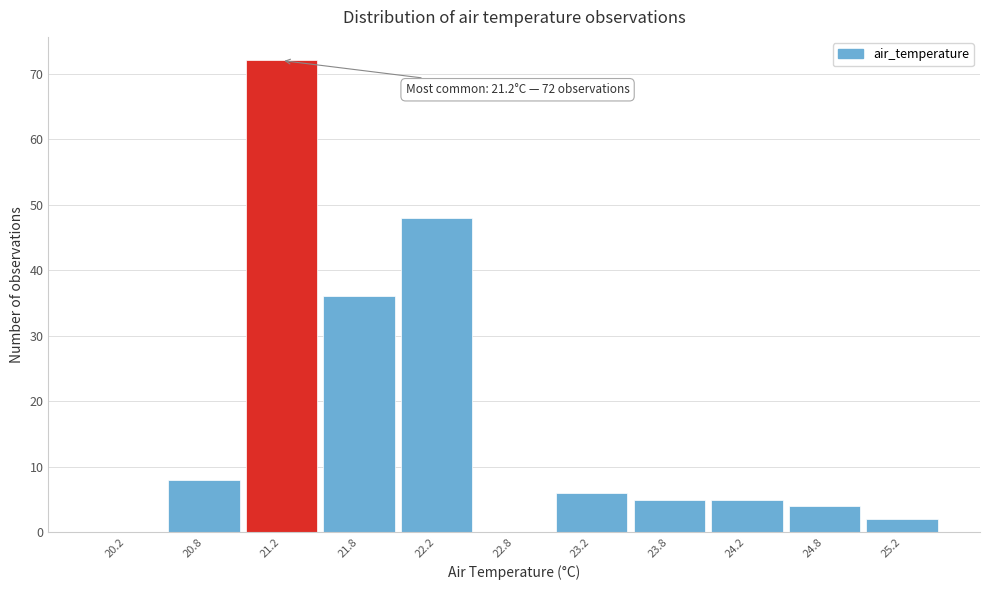

Which range on the x-axis has the tallest bar?

21.0 to 21.5